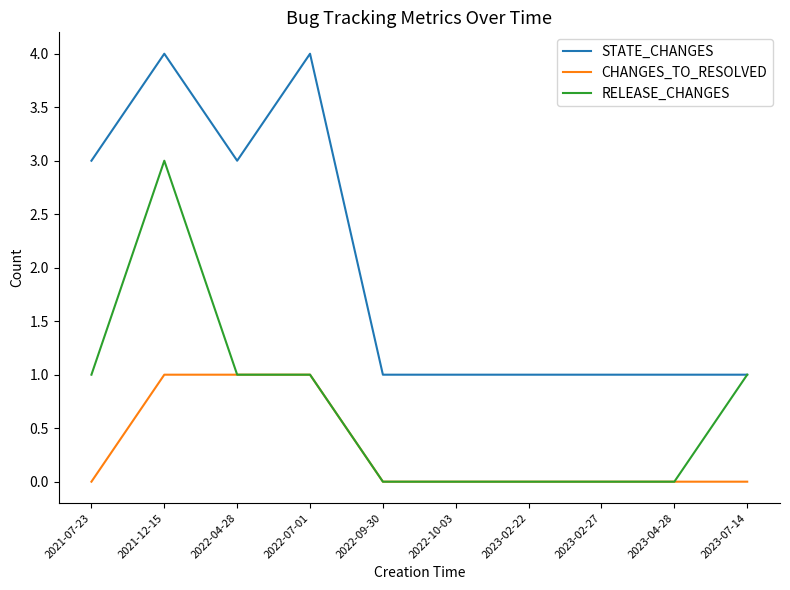

True or false: CHANGES_TO_RESOLVED and STATE_CHANGES intersect in this chart.

False